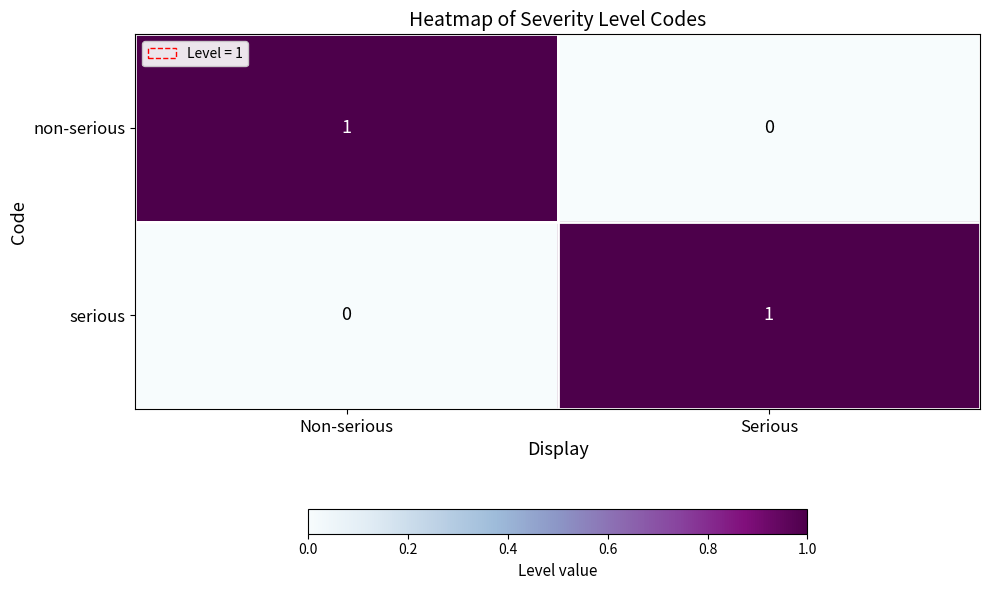

At which label does non-serious reach its minimum?

Serious